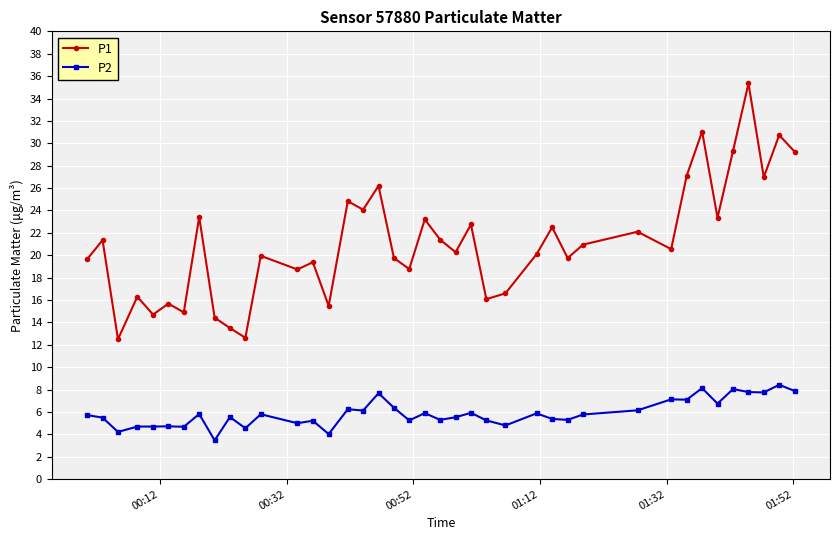

Which series has the largest total across all categories?

P1